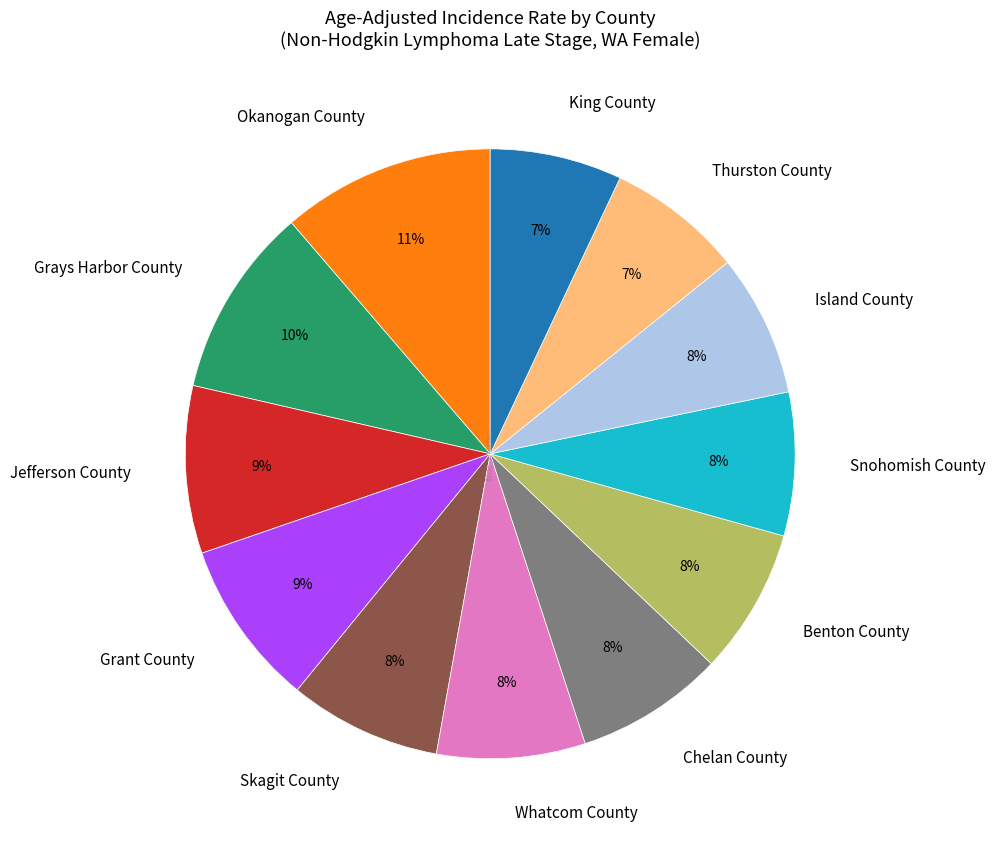

Do Grant County and Thurston County together represent more than half of the pie?

No